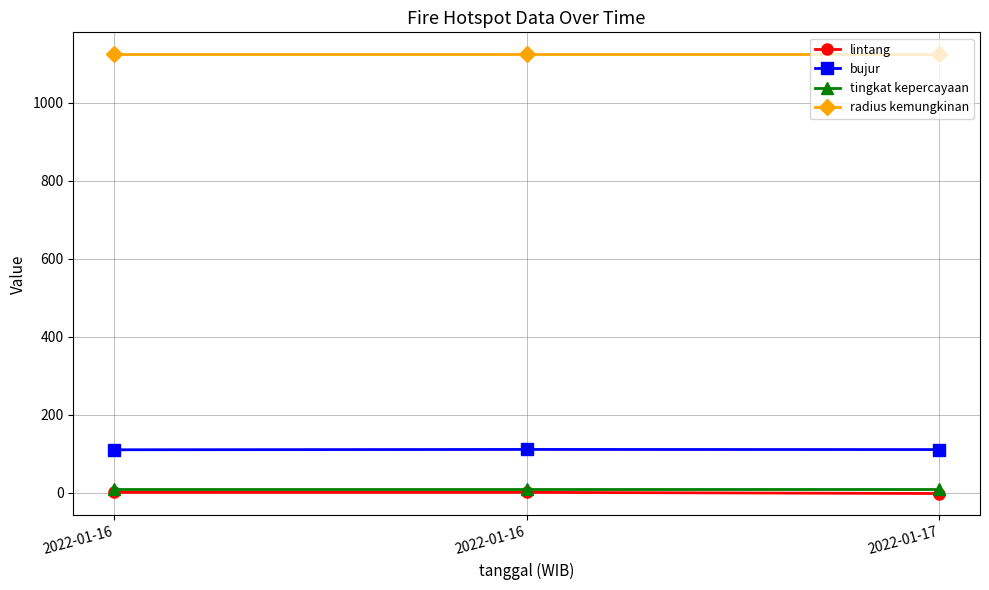

Where is bujur nearest to the value 110?

2022-01-17